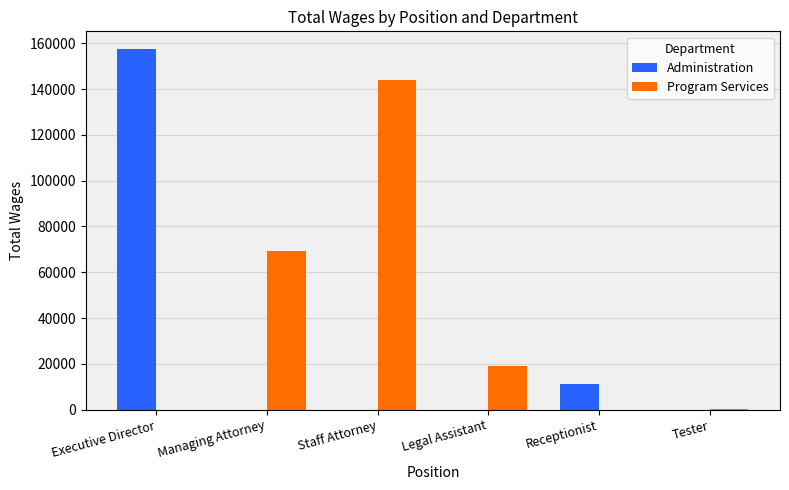

Which category has the highest value in the Program Services series?

Staff Attorney